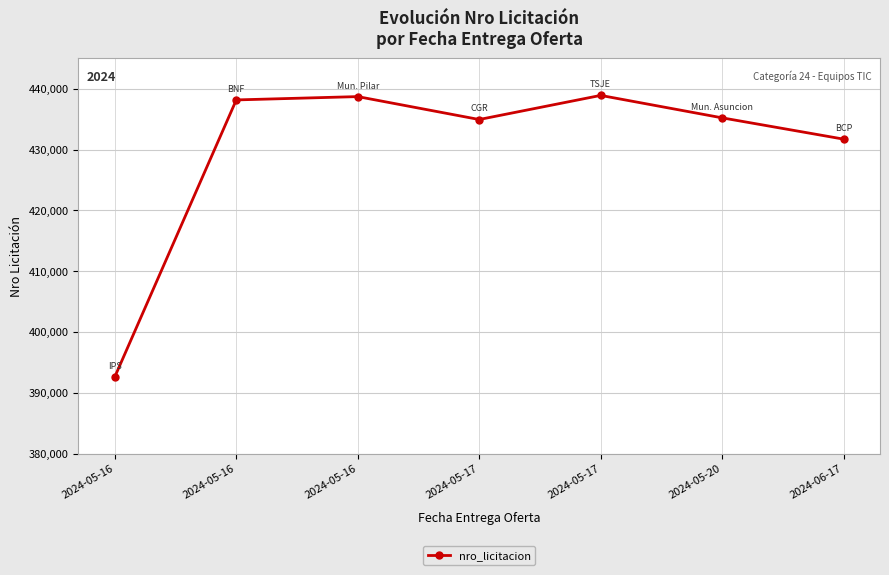

At which label does the data first exceed 435221?

2024-05-16